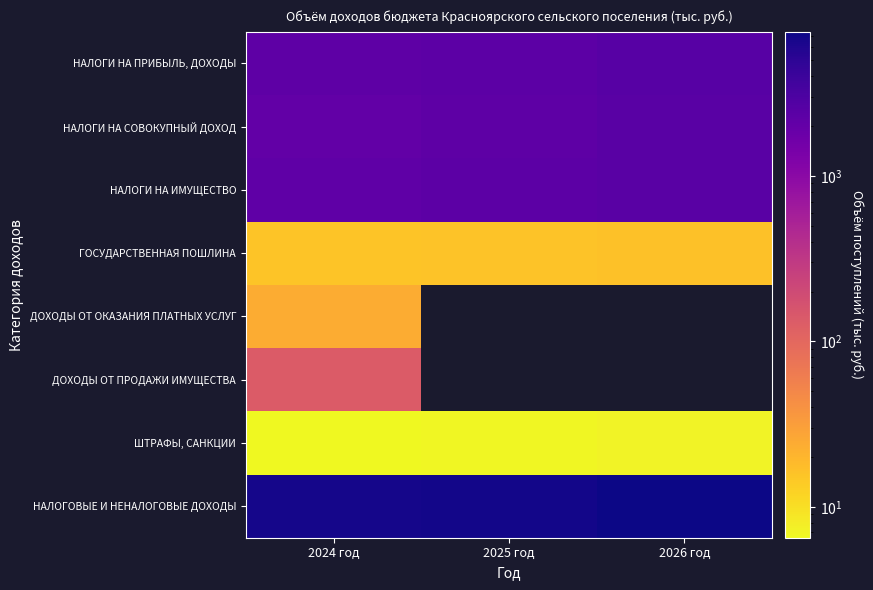

What is the highest value of the ДОХОДЫ ОТ ПРОДАЖИ ИМУЩЕСТВА series?

132.6